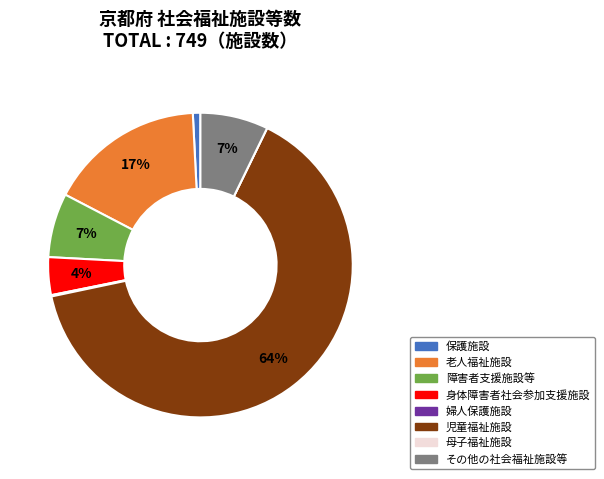

What is the largest slice in the pie chart?

児童福祉施設